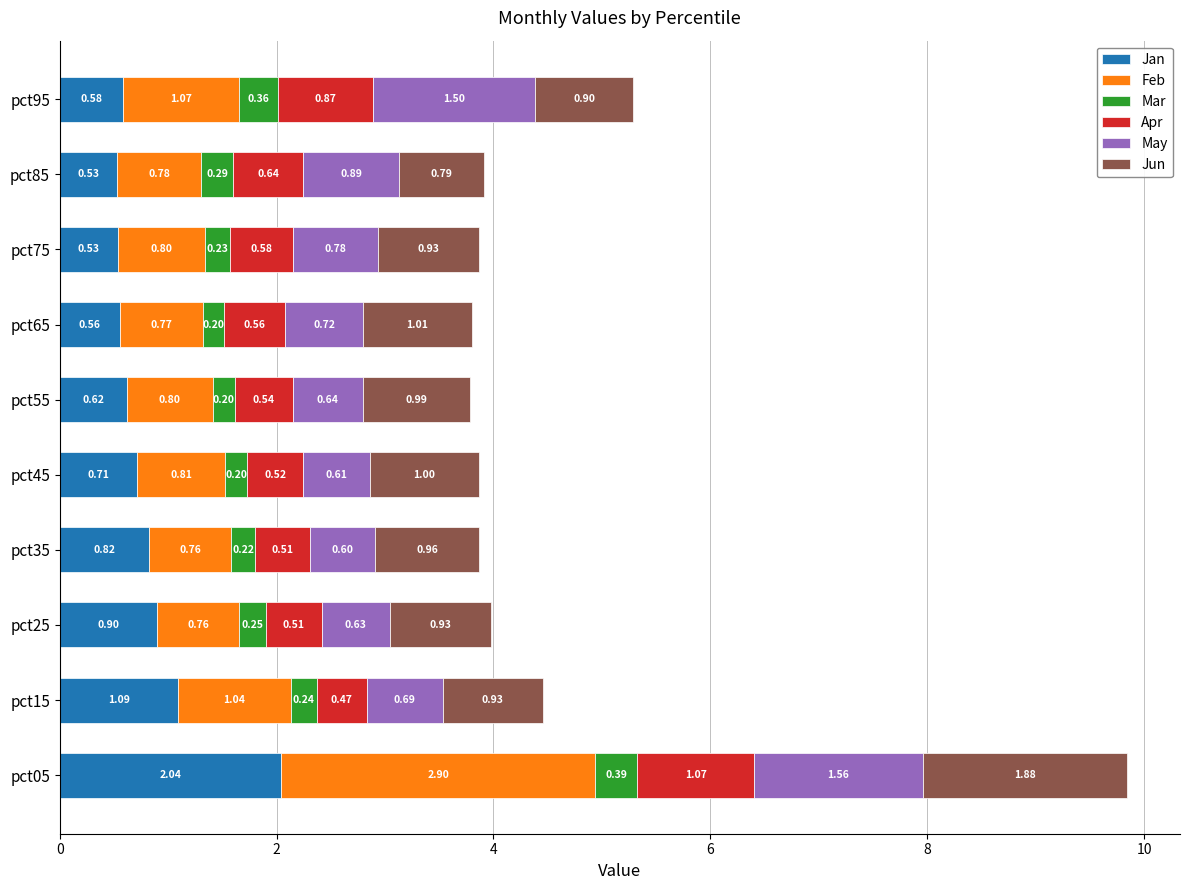

What is the total value across all series at pct35?

3.9